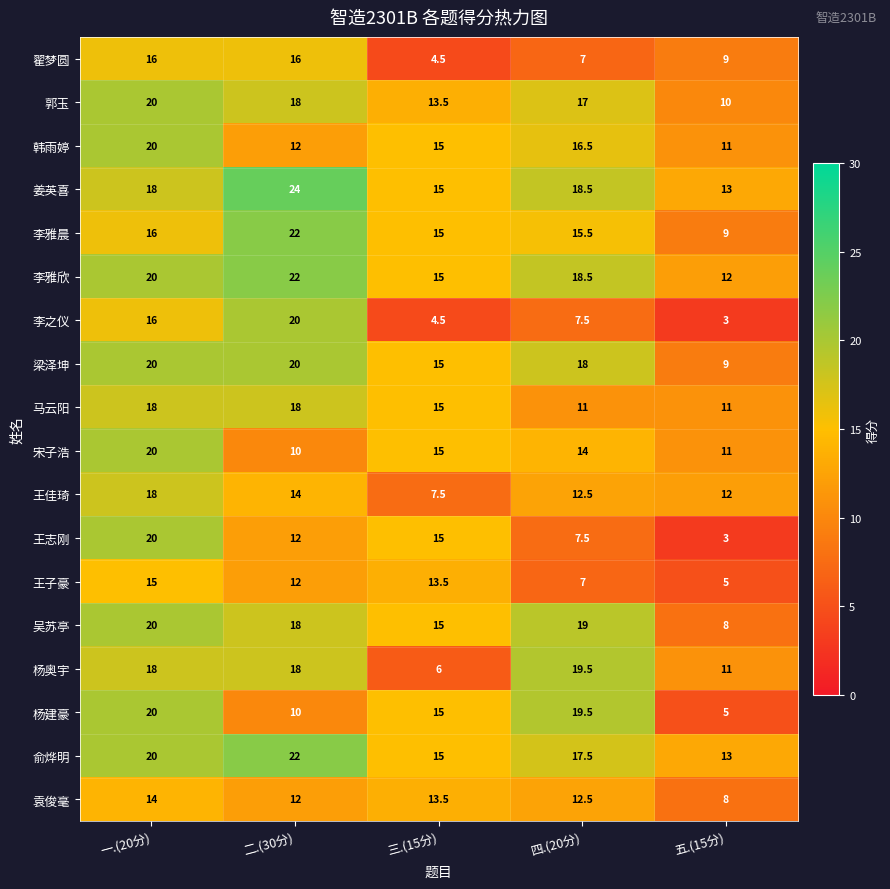

The value of 李之仪 at 三.(15分) is 2.8. True or false?

False